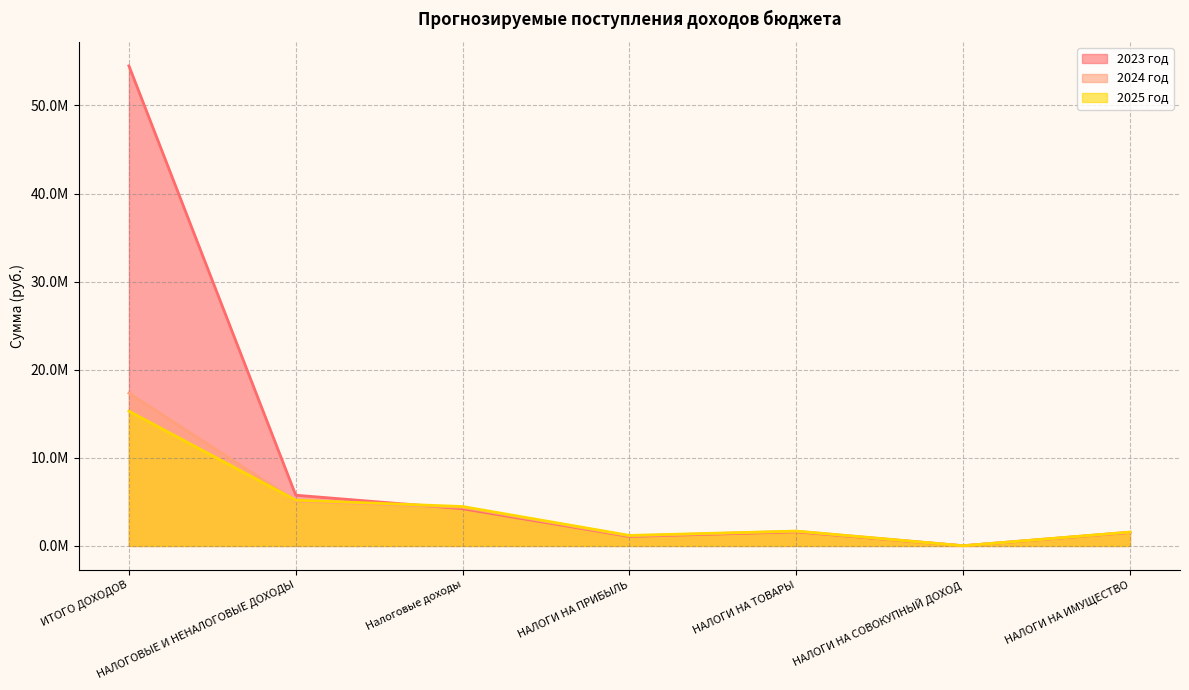

At which category does 2024 год reach its first local peak?

НАЛОГИ НА ТОВАРЫ